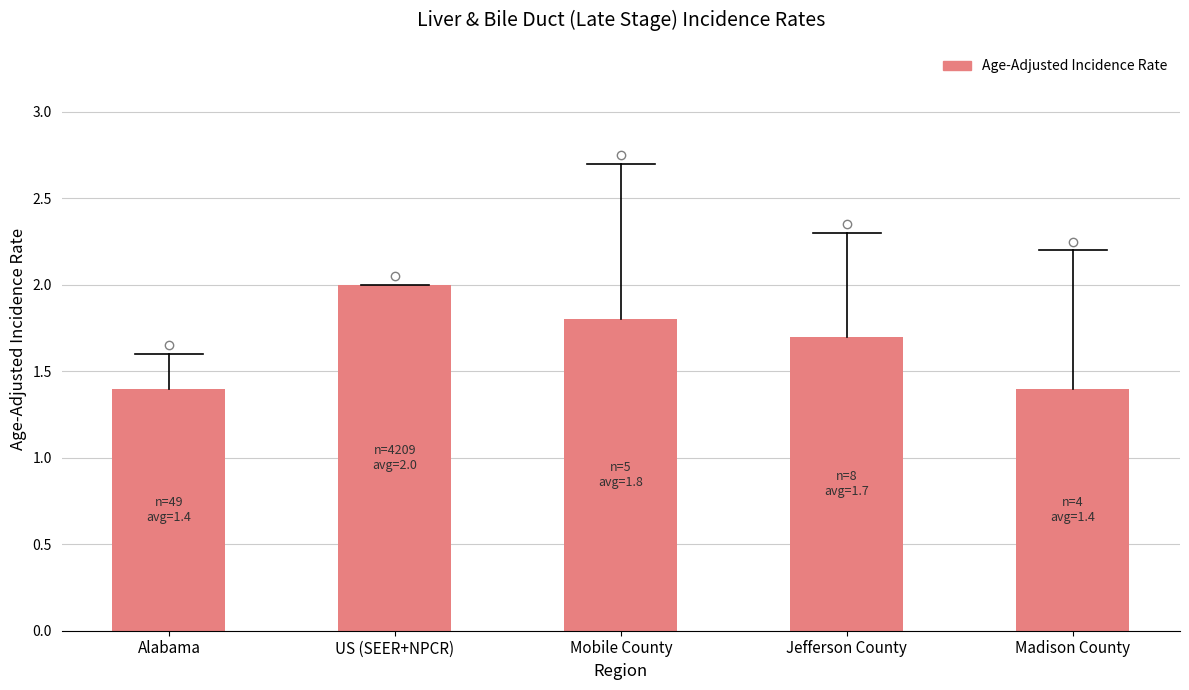

What position from the right is Jefferson County?

2